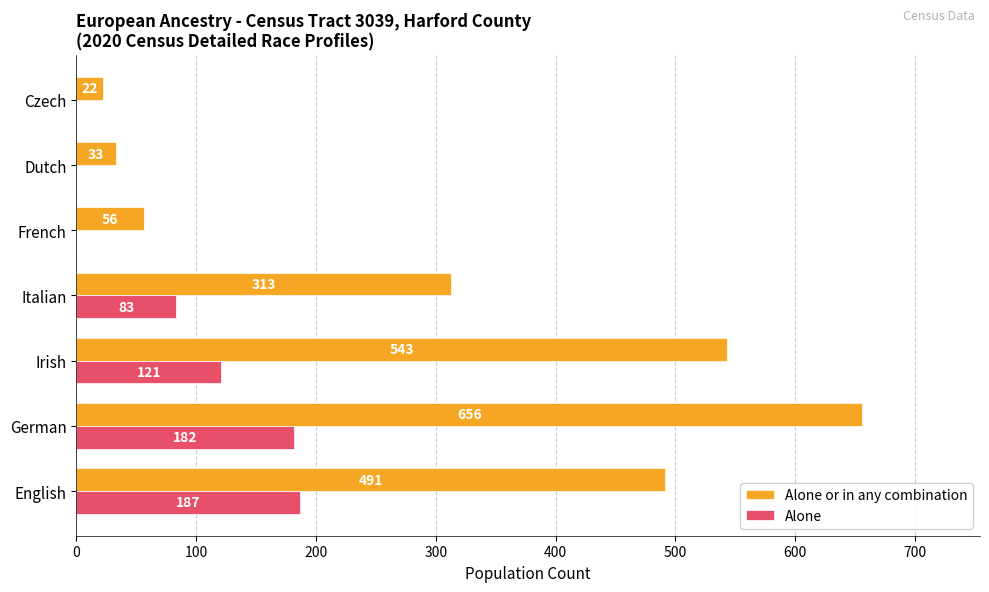

What is the sum of all Alone or in any combination values?

2114